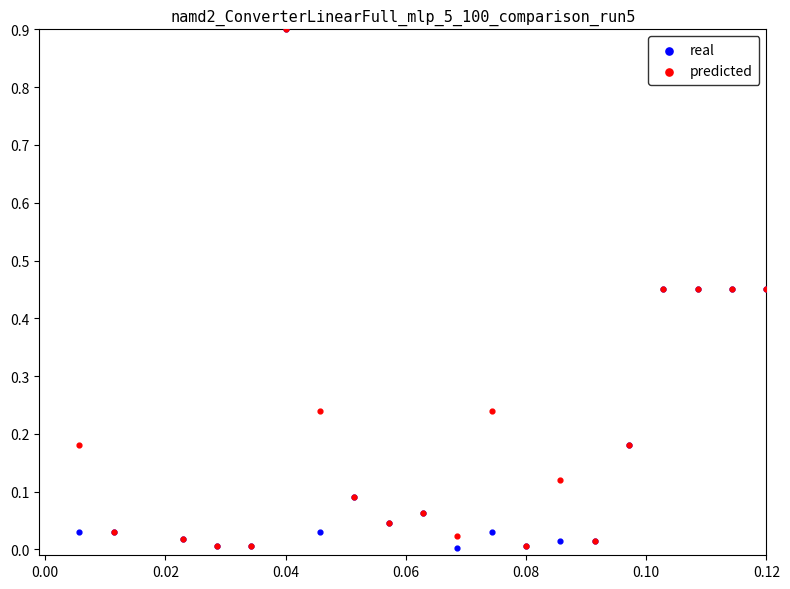

What are all the series names shown in the legend?

real, predicted